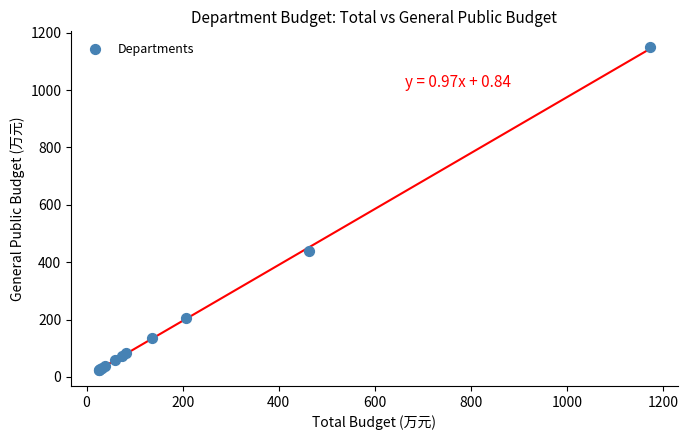

What Y value in the scatter plot is closest to 586?

439.1